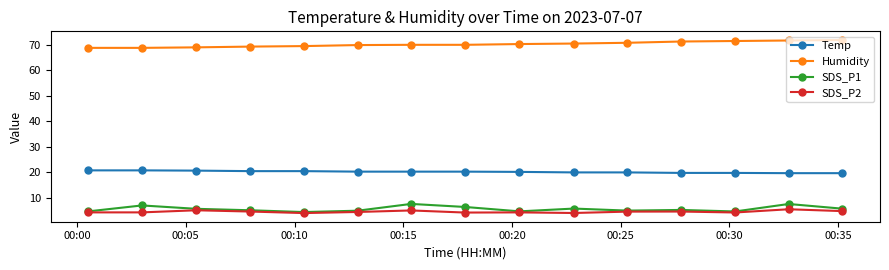

What are all the series names shown in the legend?

Temp, Humidity, SDS_P1, SDS_P2